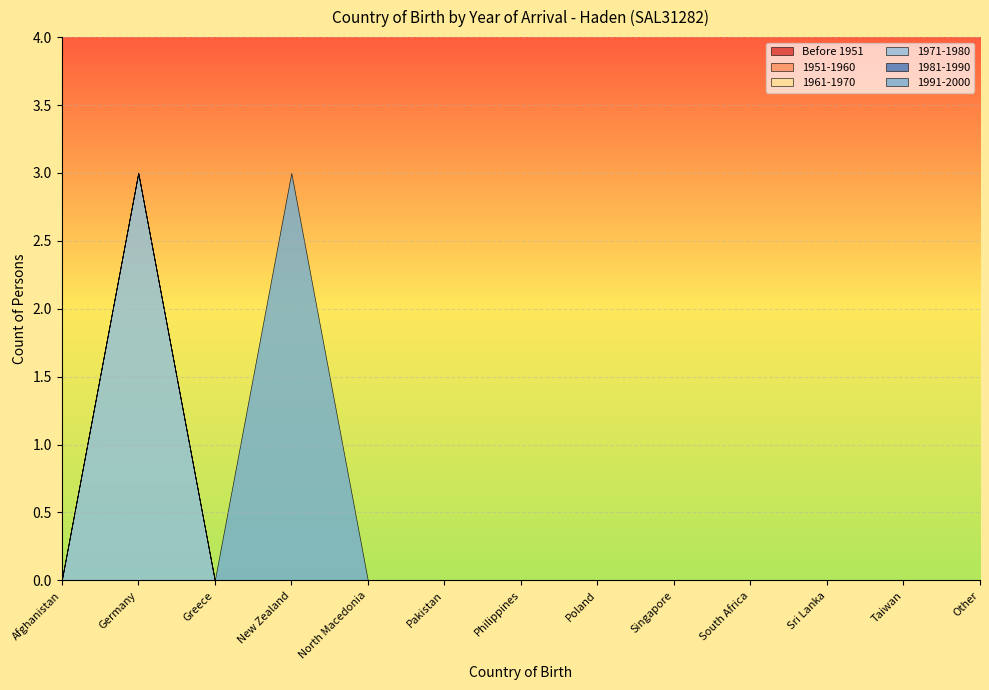

What is the label of the 12th point from the right?

Germany